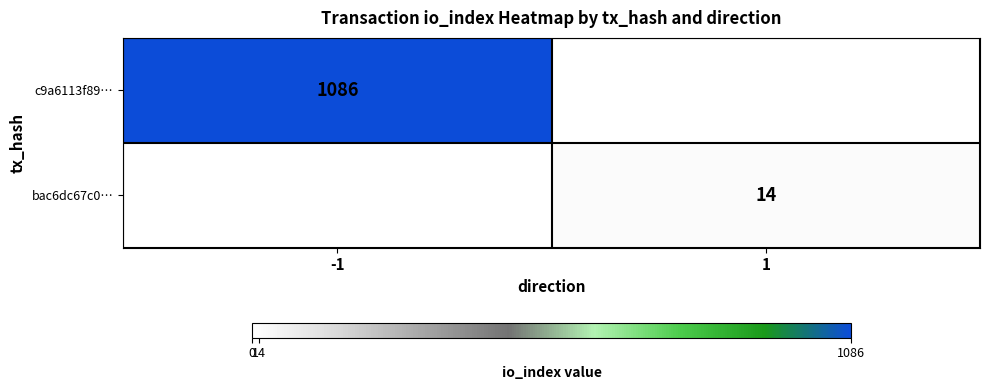

The c9a6113f89… series shows 1827 at -1. True or false?

False